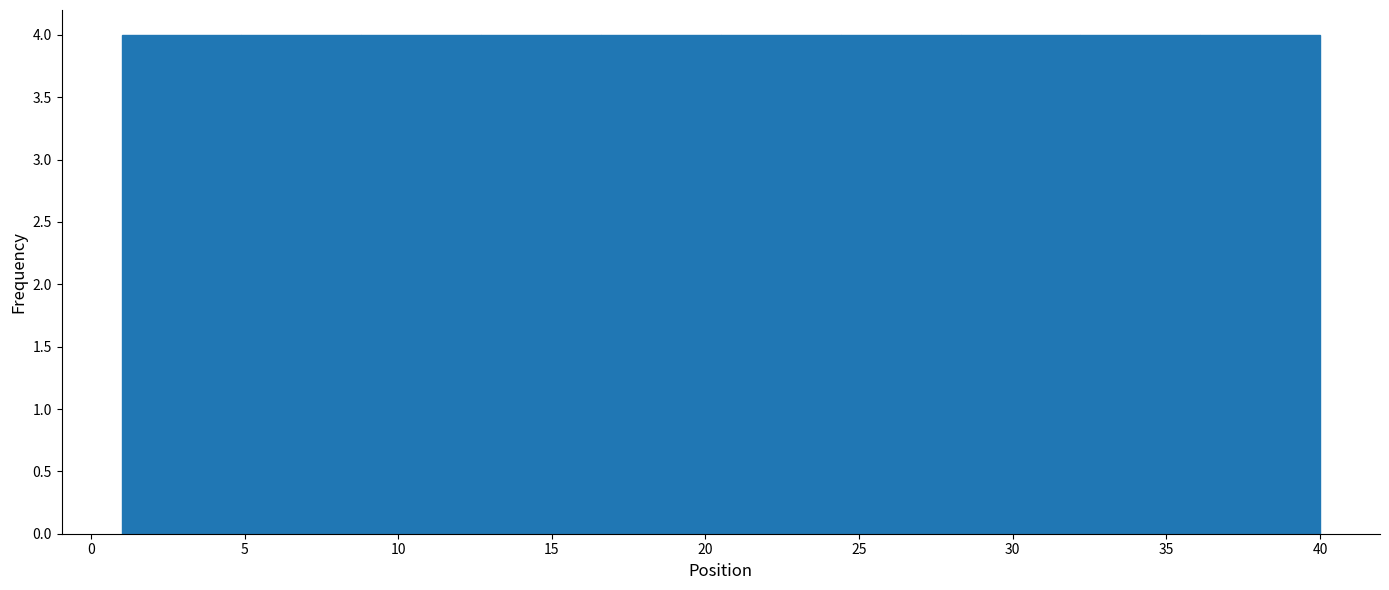

Reading left to right, transcribe this chart: for each bar, give the range it covers on the x-axis and its height. Neither the bar edges nor the heights are printed on the chart, so give them approximately, as read against the axes.

1.0 to 4.9: 4
4.9 to 8.8: 4
8.8 to 12.7: 4
12.7 to 16.6: 4
16.6 to 20.5: 4
20.5 to 24.4: 4
24.4 to 28.3: 4
28.3 to 32.2: 4
32.2 to 36.1: 4
36.1 to 40.0: 4